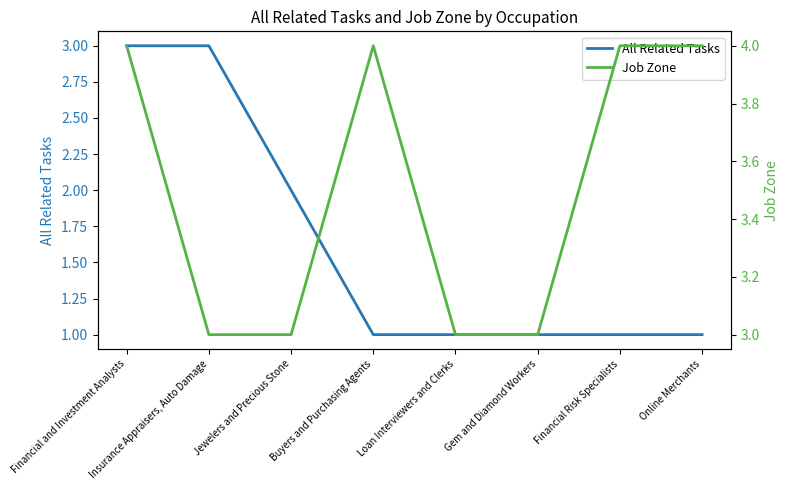

Reading right to left, list all the values displayed in this chart.

All Related Tasks: 1	1	1	1	1	2	3	3
Job Zone: 4	4	3	3	4	3	3	4